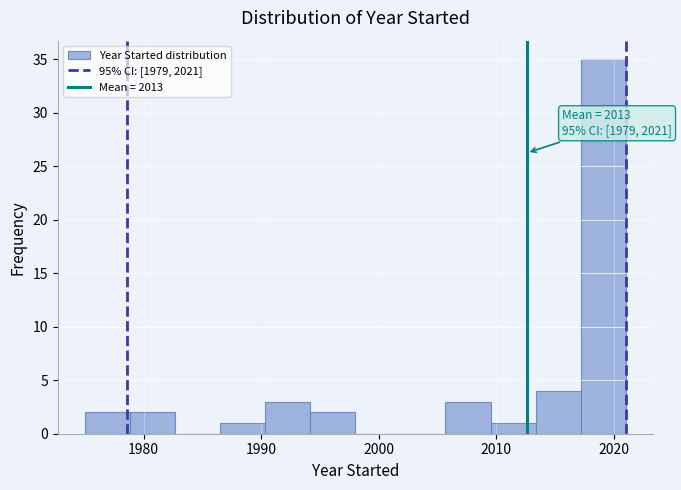

Around what value on the x-axis is the tallest bar? Give the approximate position of its centre, as read against the axis.

2019